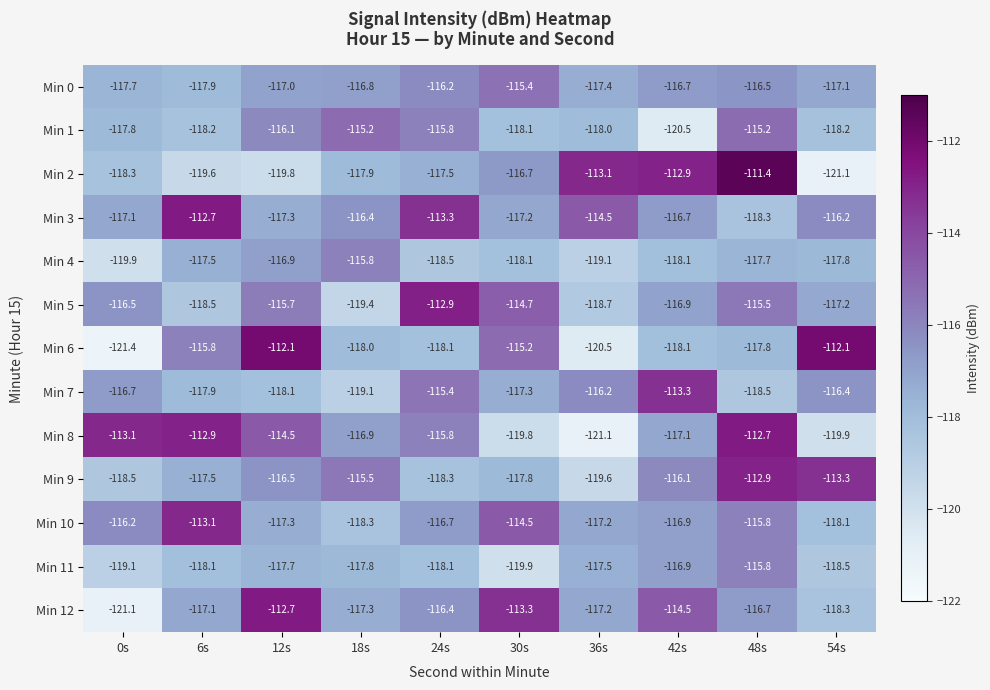

What is the maximum value shown in the chart?

-111.4